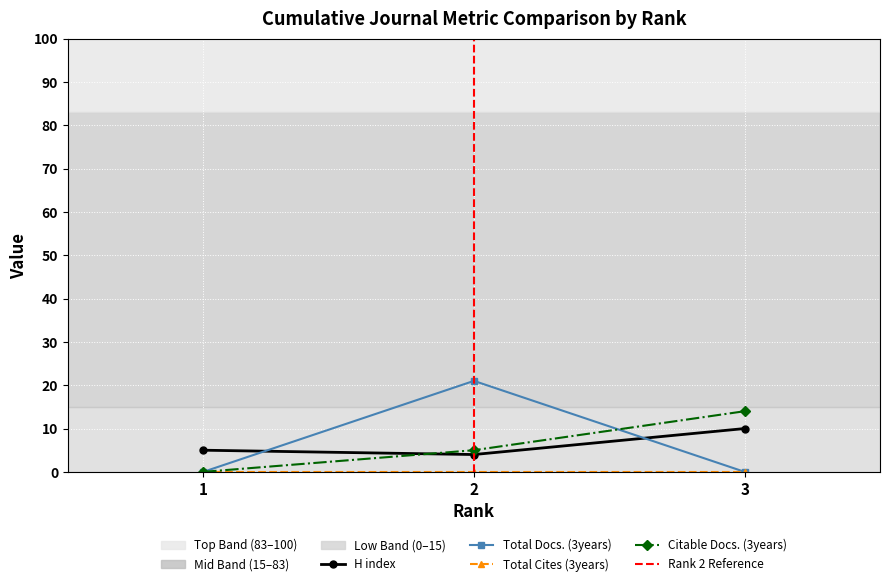

Where does the Citable Docs. (3years) series first go above 5?

3